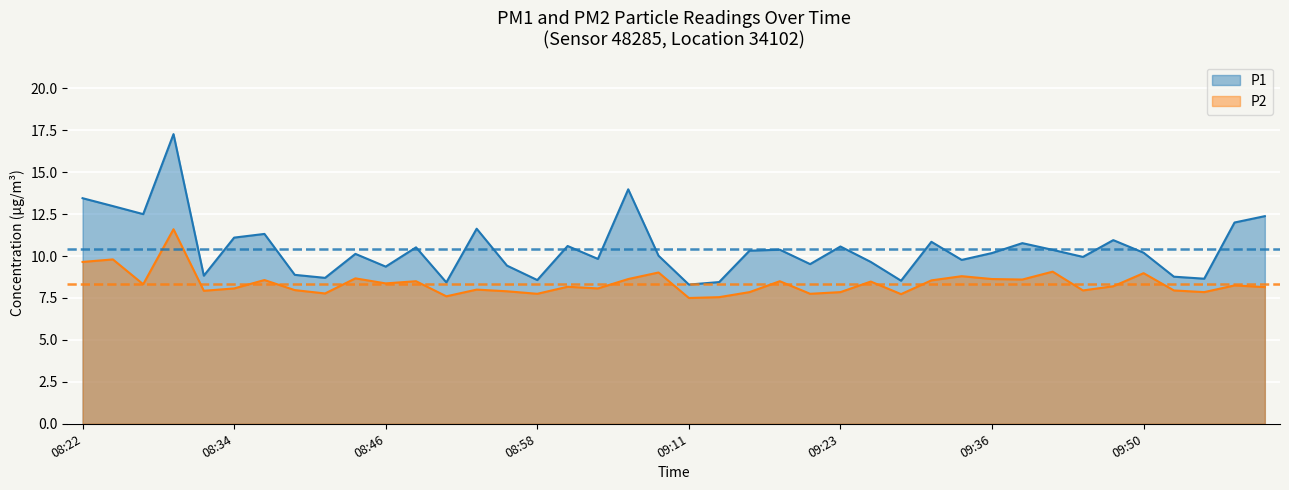

List the series in order of their overall mean, highest first.

P1, P2